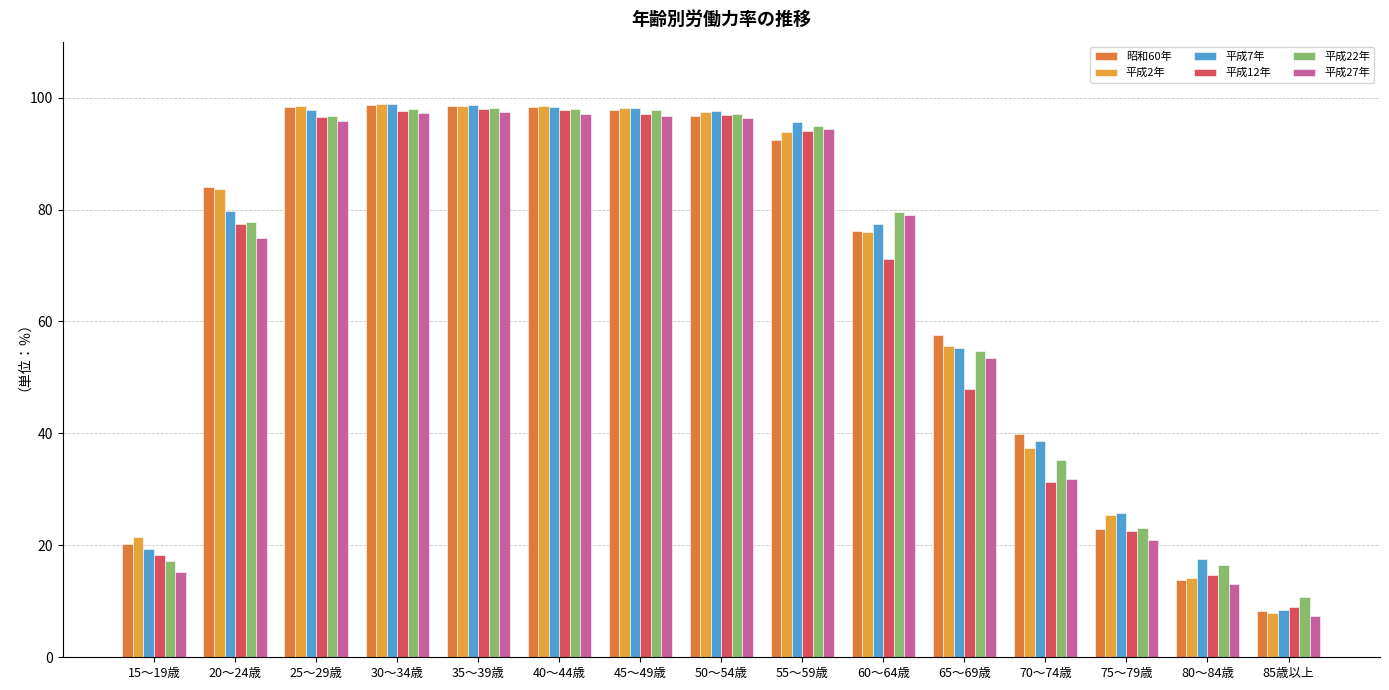

What is the difference between the 平成27年 values at 45～49歳 and 50～54歳?

0.4